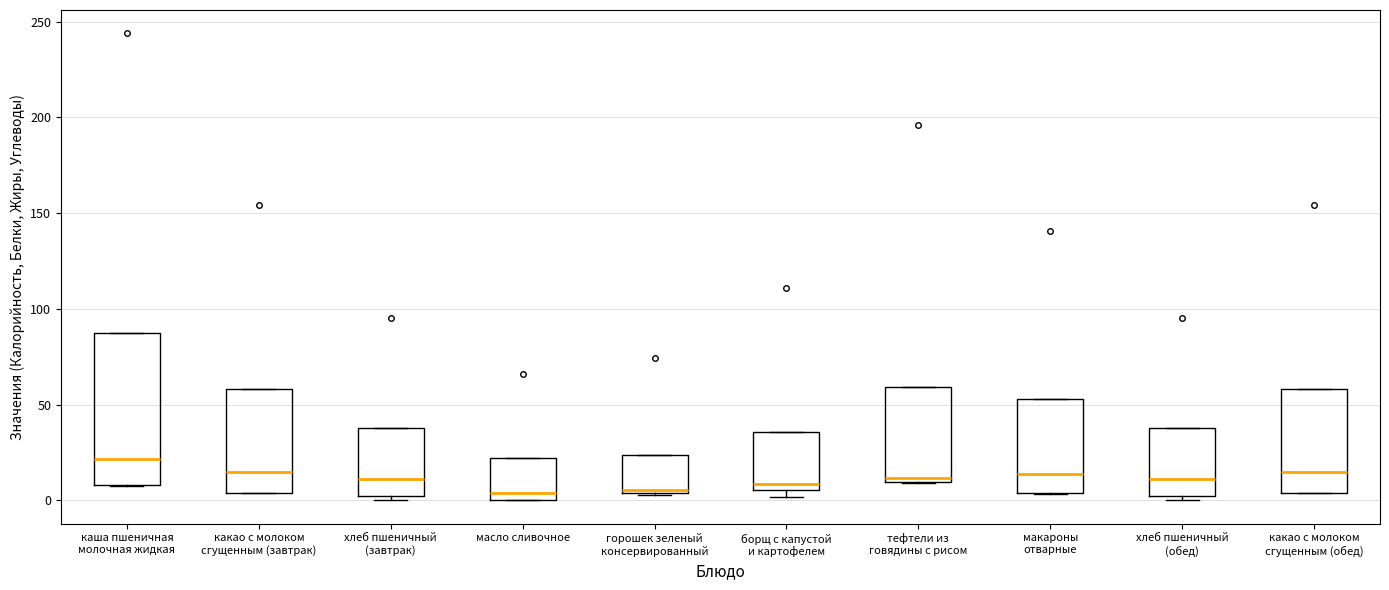

Which box's median line is the highest?

каша пшеничная молочная жидкая